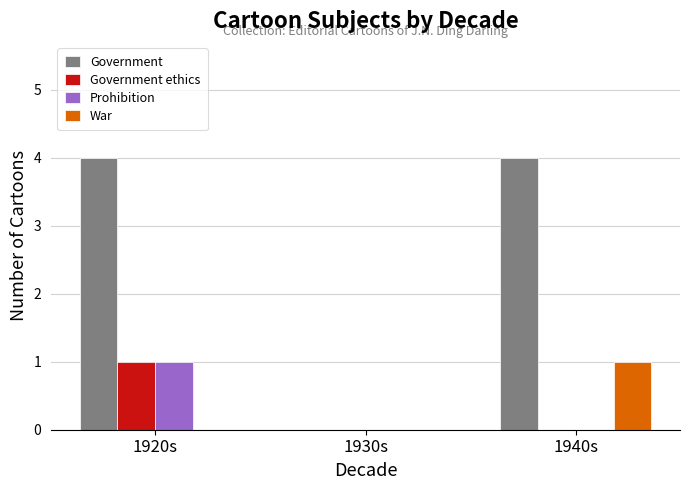

True or false: War has a value of 1 at 1940s.

True